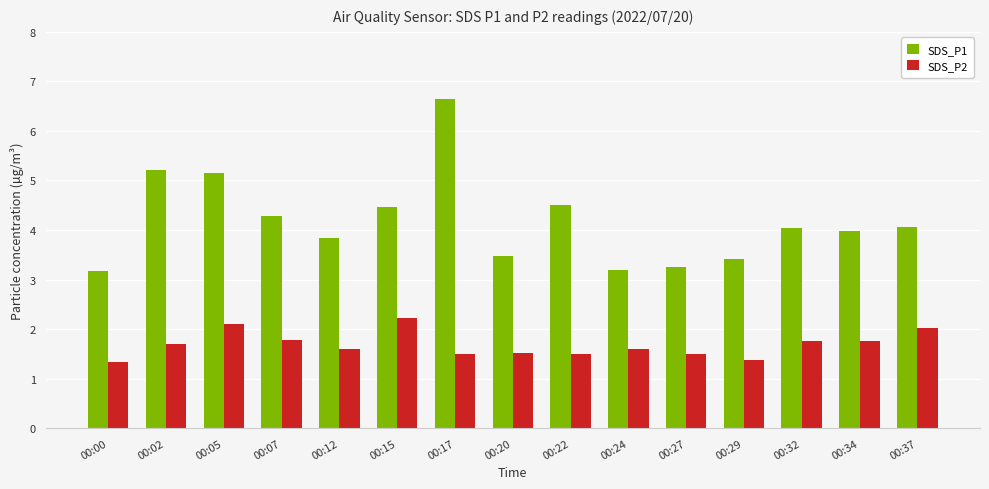

At which category is the sum across all series the highest?

00:17